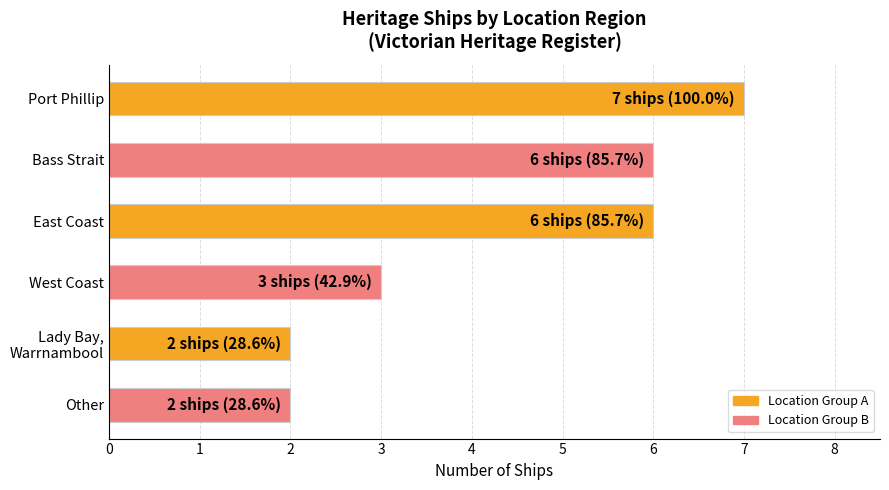

Between West Coast and Other, which is larger?

West Coast